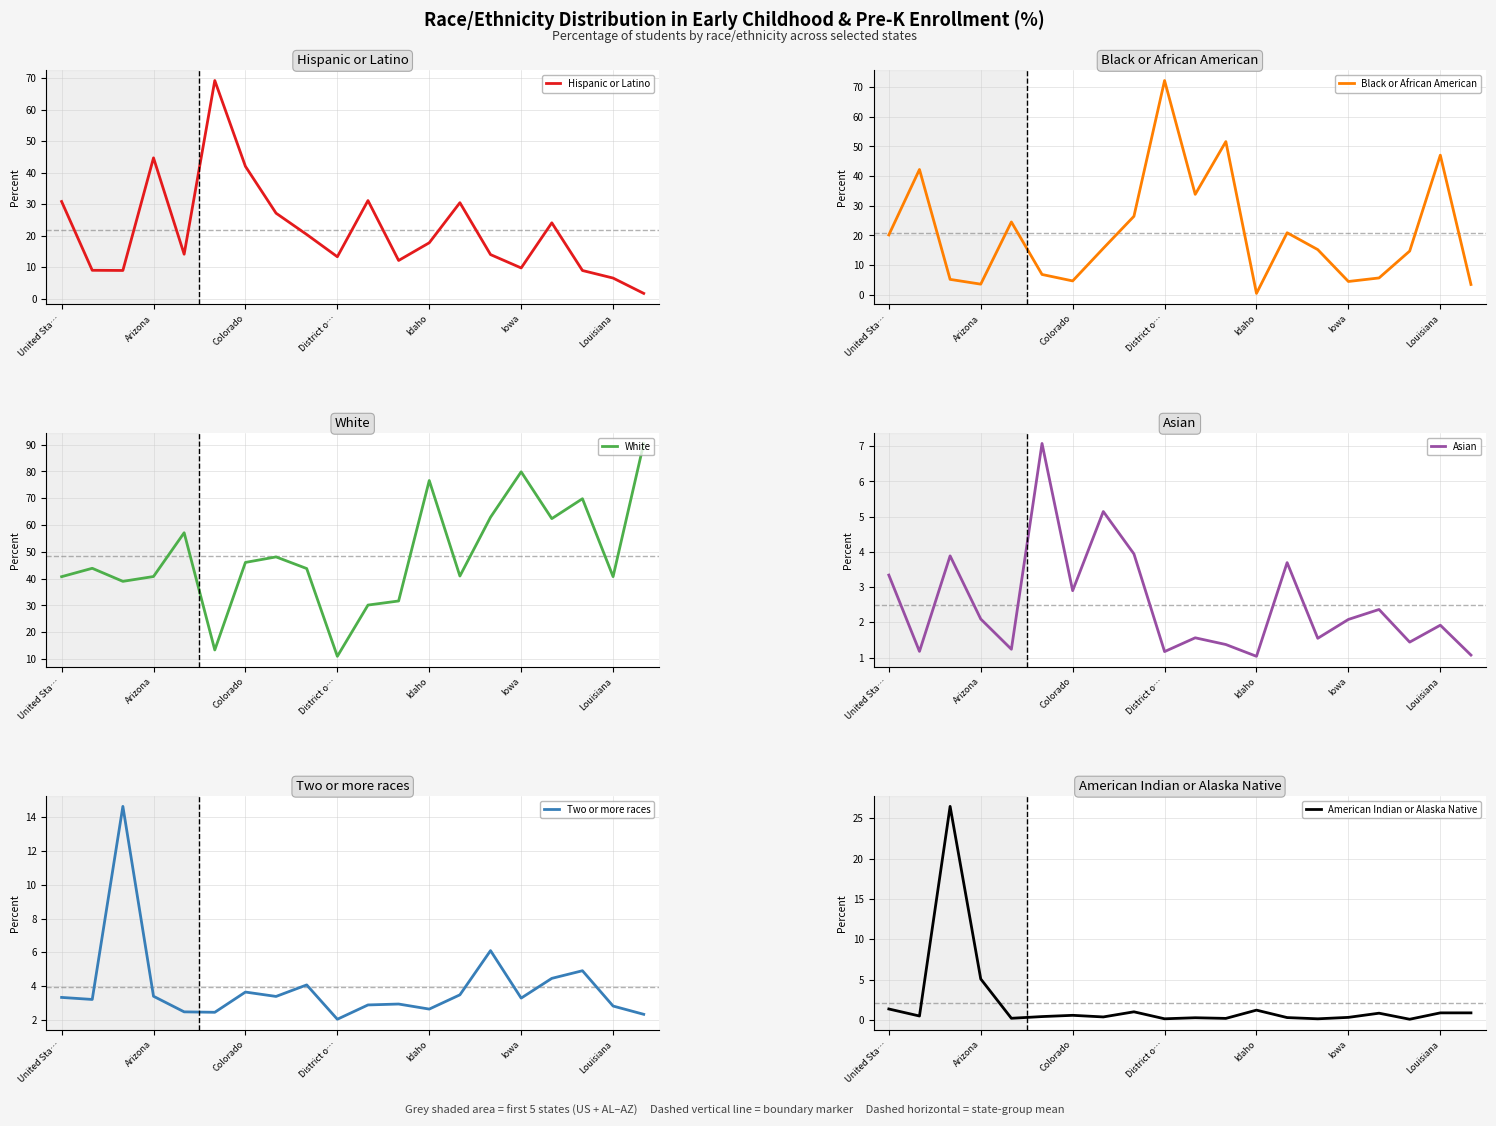

How many data points in Black or African American are above 15?

11